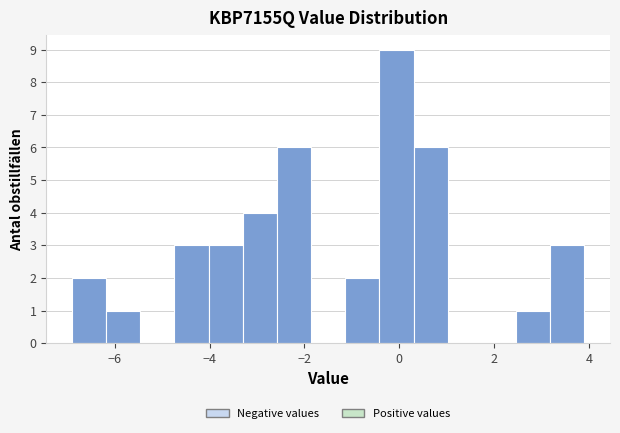

Around what value on the x-axis is the tallest bar? Give the approximate position of its centre, as read against the axis.

0.0